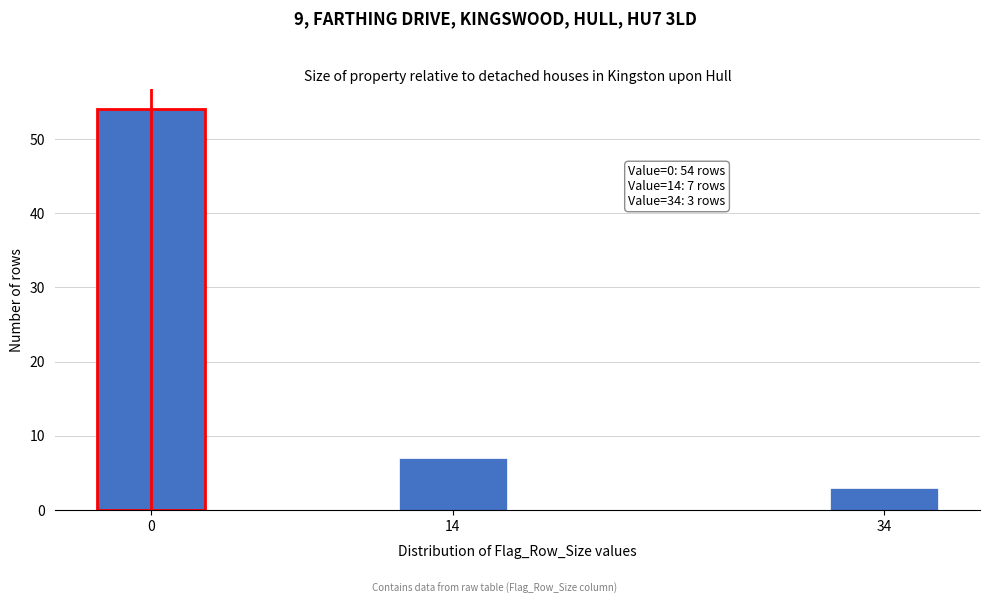

Reading left to right, what are all the values shown in this chart?

0=54	14=7	34=3